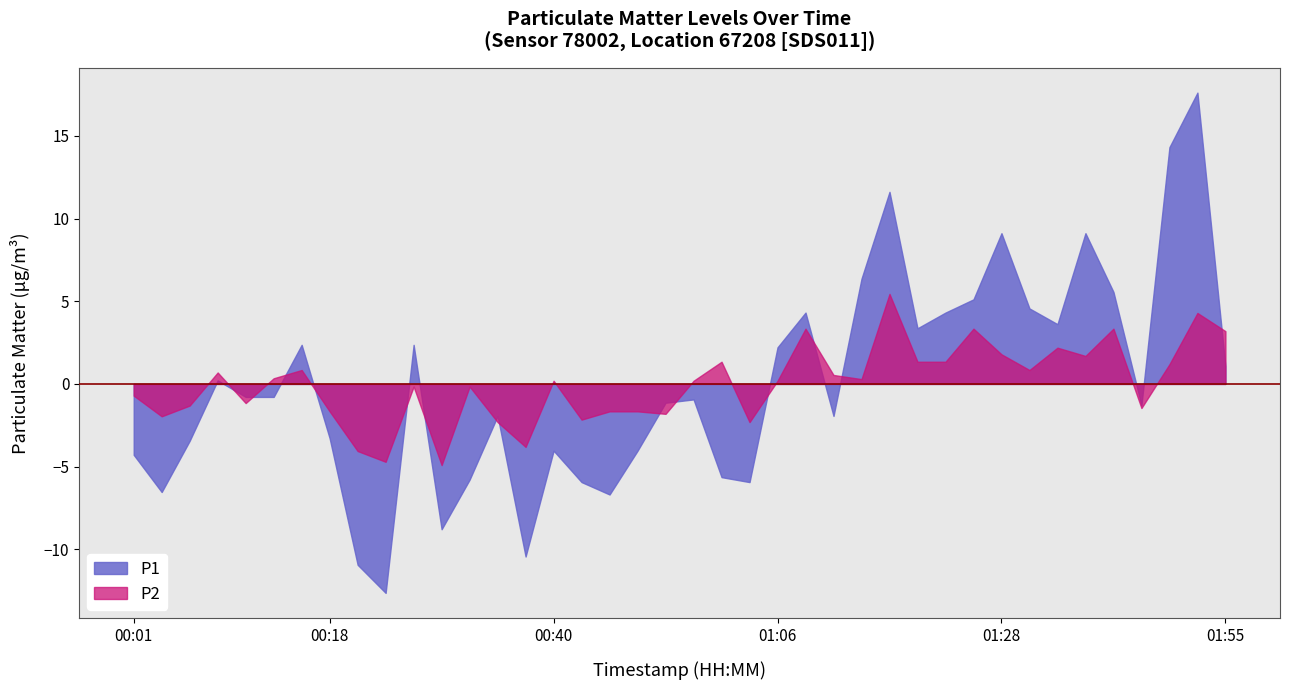

At how many categories does at least one series exceed 11?

3